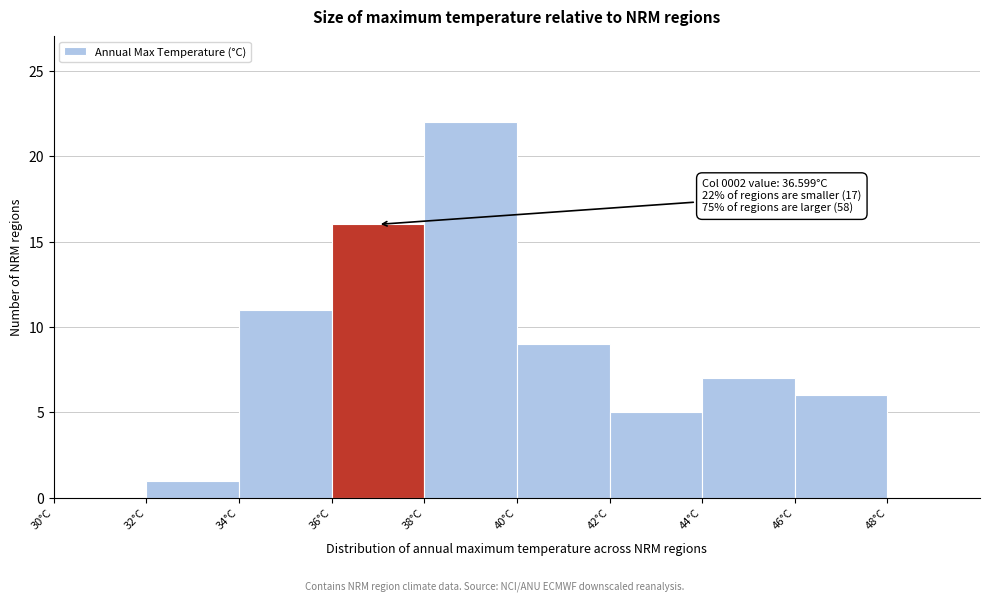

Which range on the x-axis has the tallest bar?

38 to 40